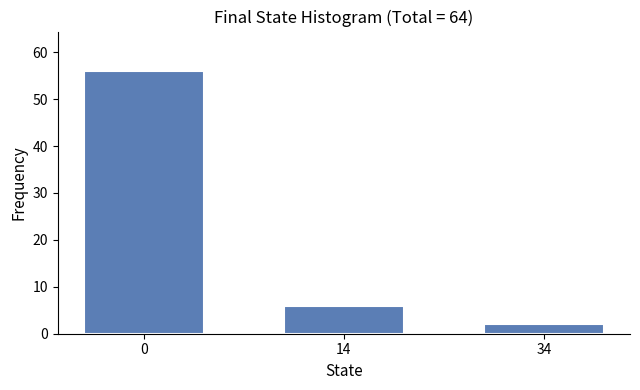

Reading left to right, extract all data points from this chart.

0=56	14=6	34=2